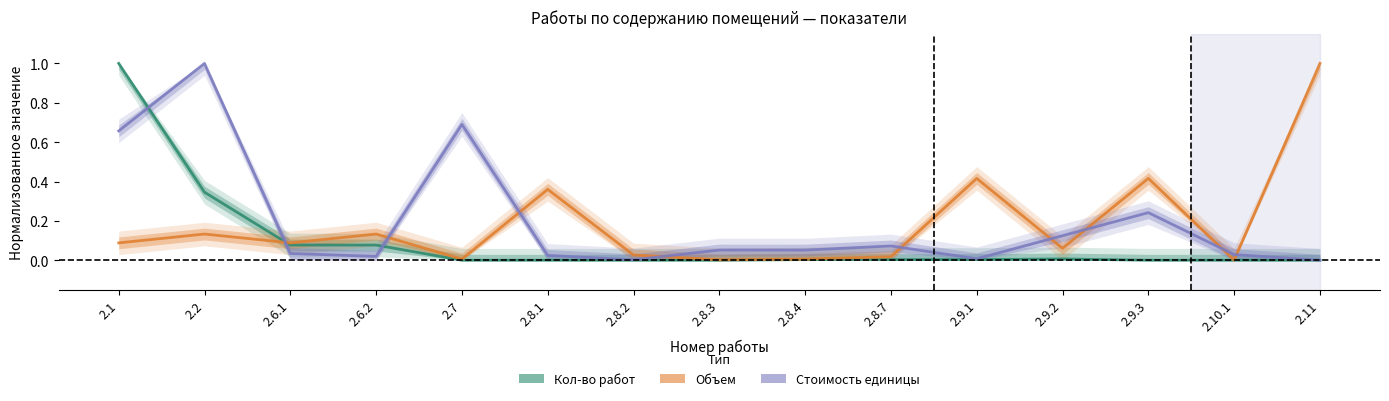

Is this an area chart (filled region under the line)?

No